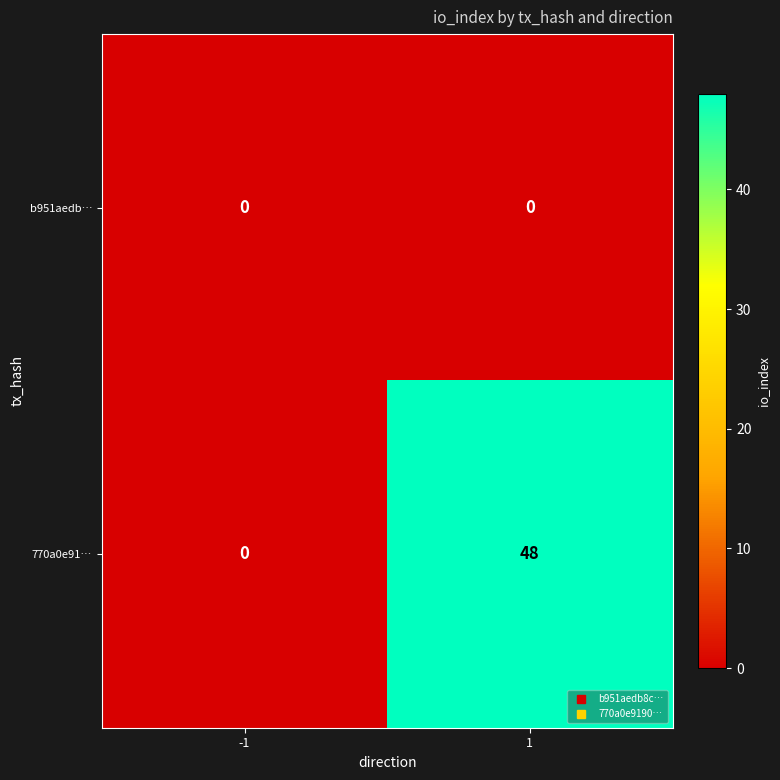

At how many categories does at least one series exceed 40?

1